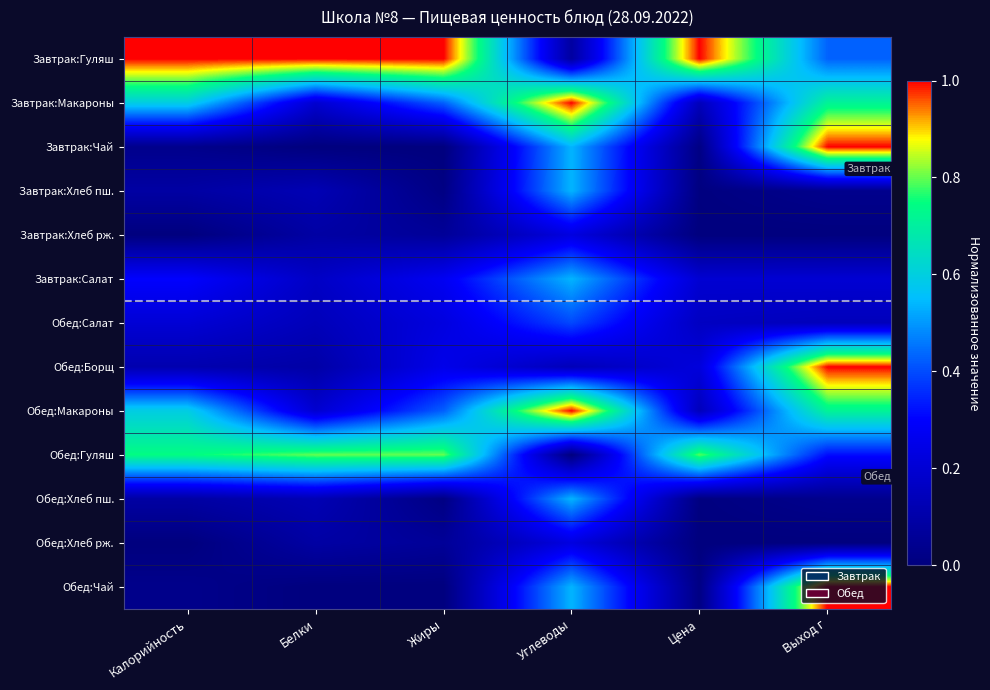

At which category does the chart reach its peak across all series?

Калорийность